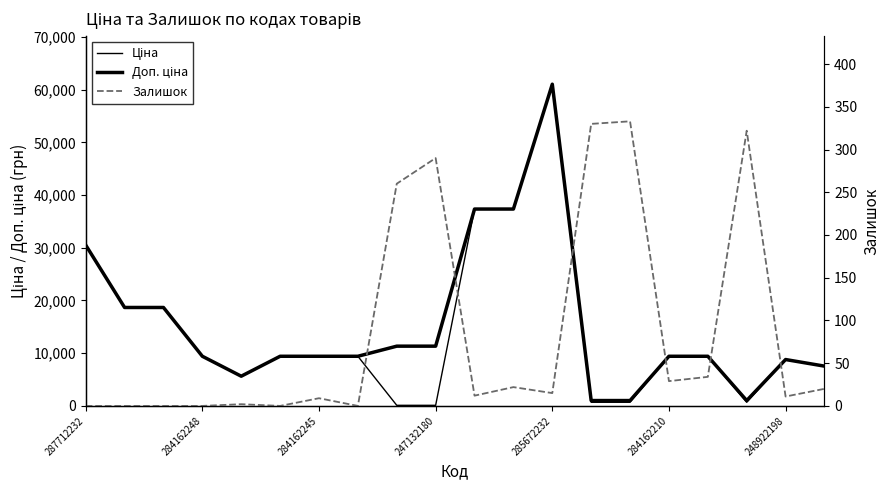

Which series has the largest total across all categories?

Доп. ціна